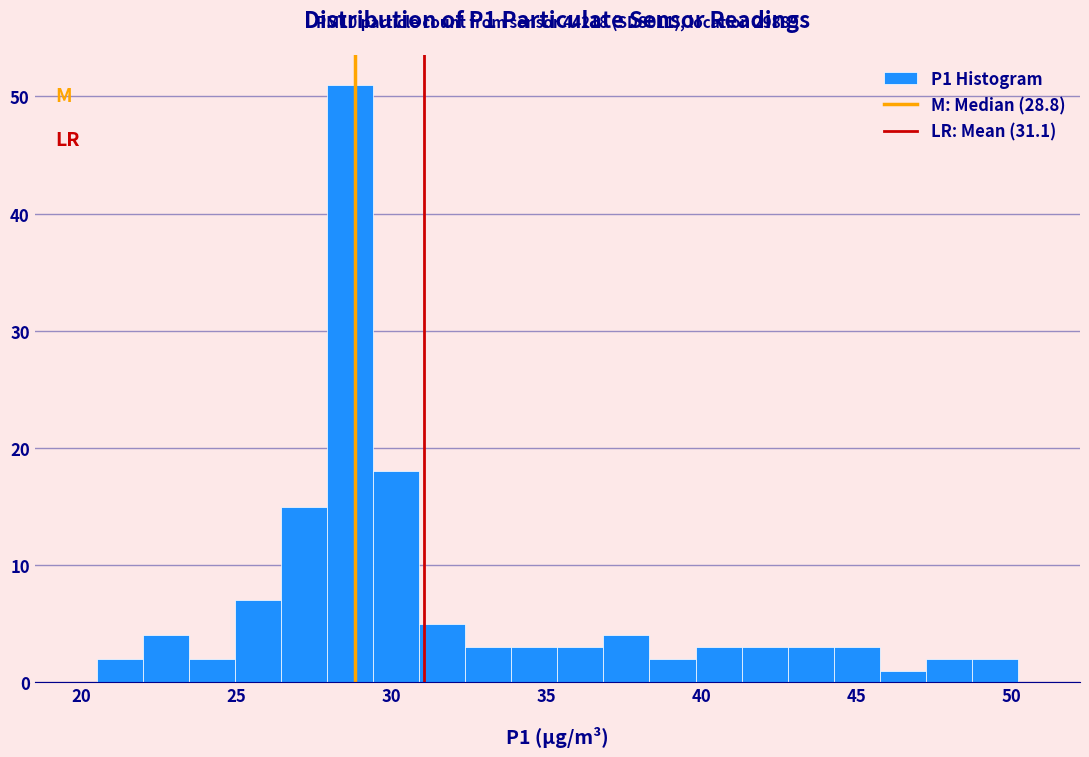

Around what value on the x-axis is the tallest bar? Give the approximate position of its centre, as read against the axis.

28.5